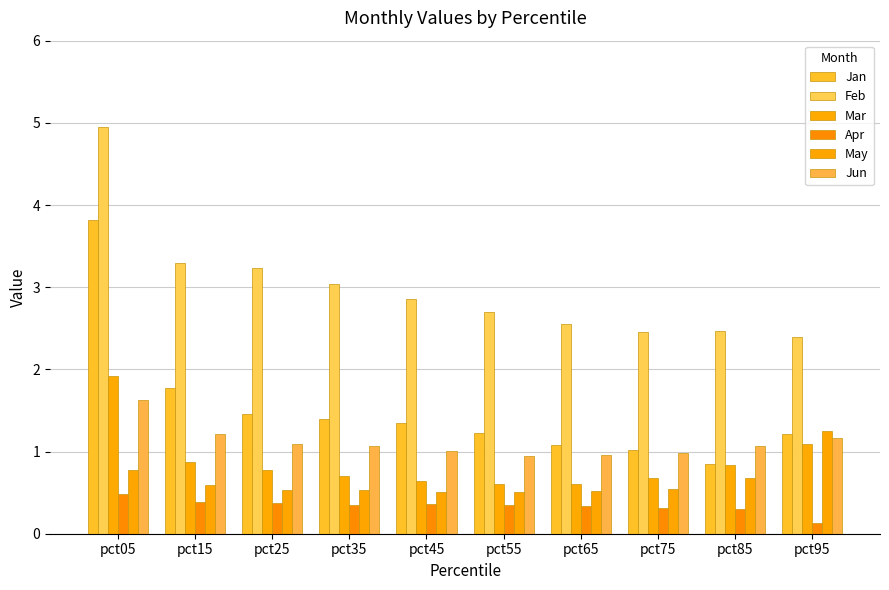

How many Apr values are between 0 and 1?

10